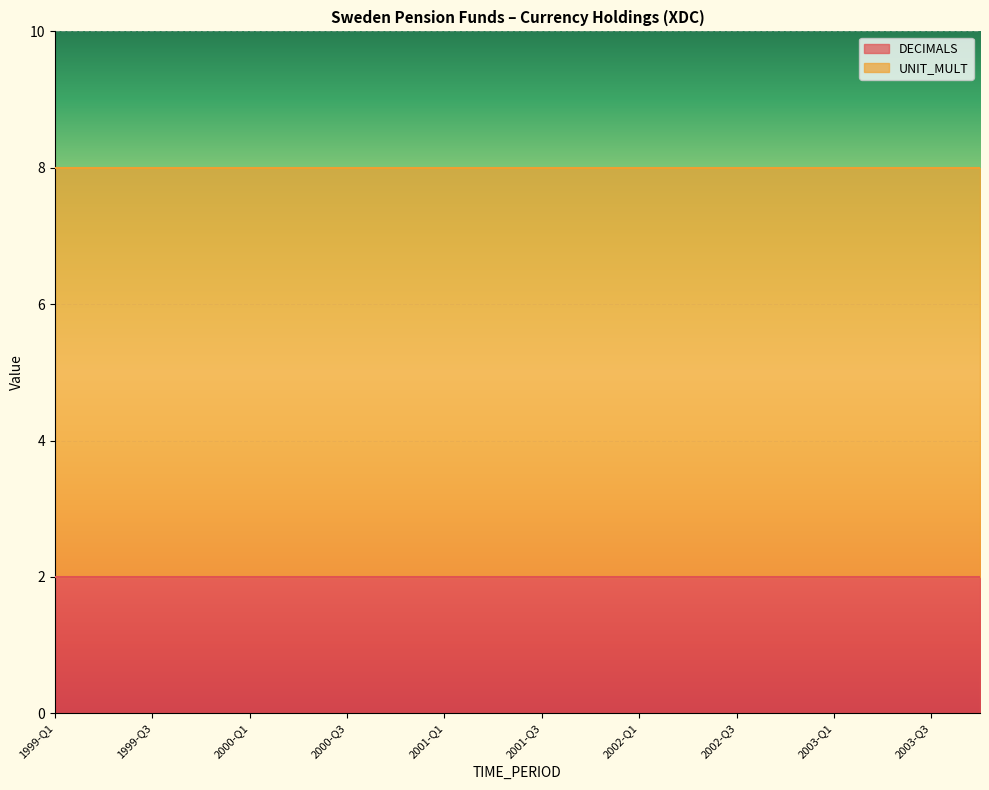

Which series changed the most between 1999-Q1 and 2001-Q3?

DECIMALS